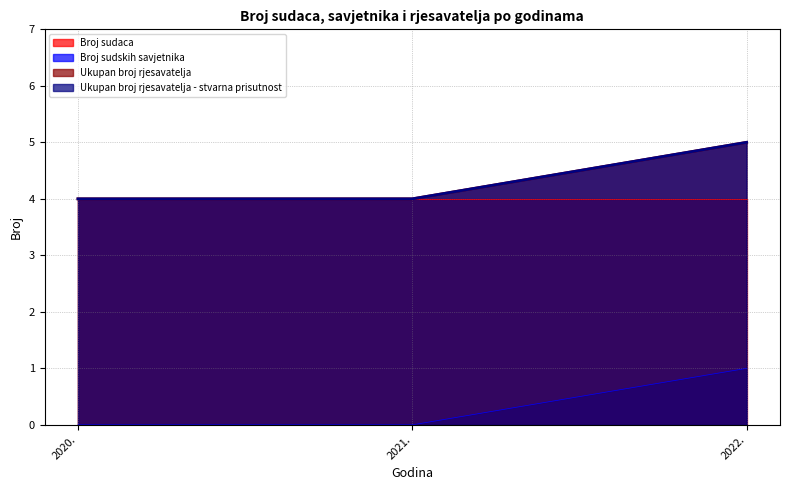

What is the total value across all series at 2020.?

8